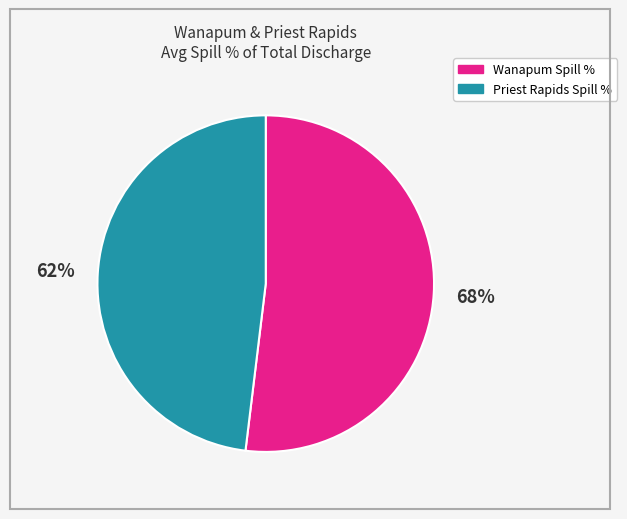

To the nearest percent, what is the difference between the Priest Rapids Spill % and Wanapum Spill % slice percentages?

4%